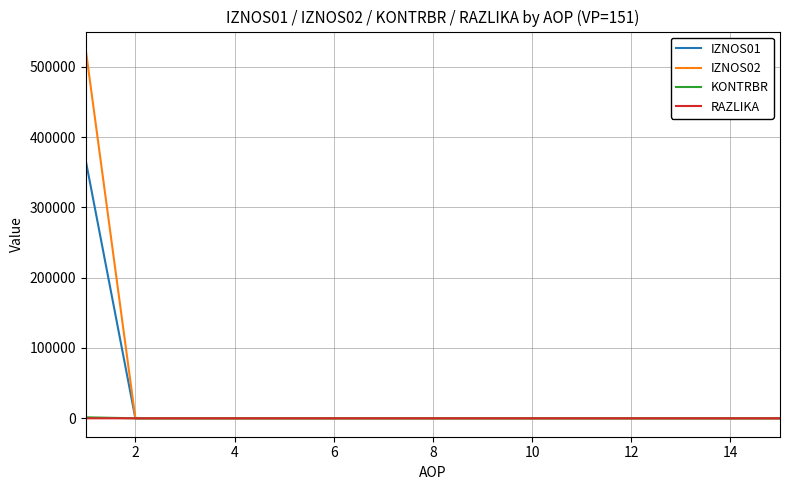

How many distinct data groups are displayed?

4